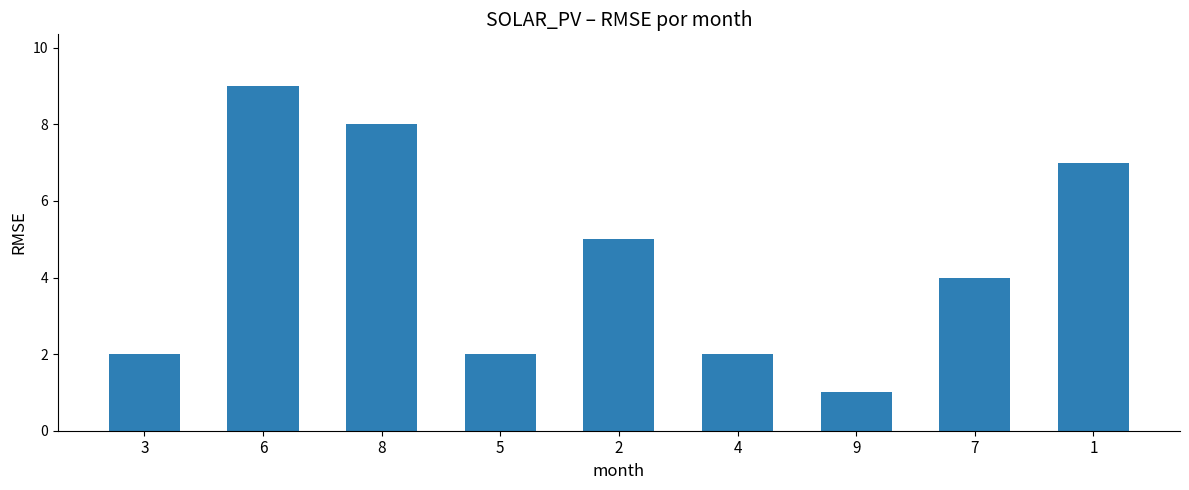

Which has a higher value, 8 or 2?

8